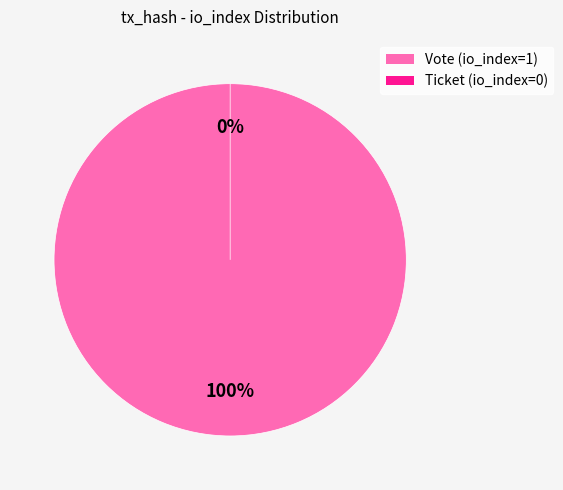

How much of the chart is everything except Ticket (io_index=0)?

100.0%